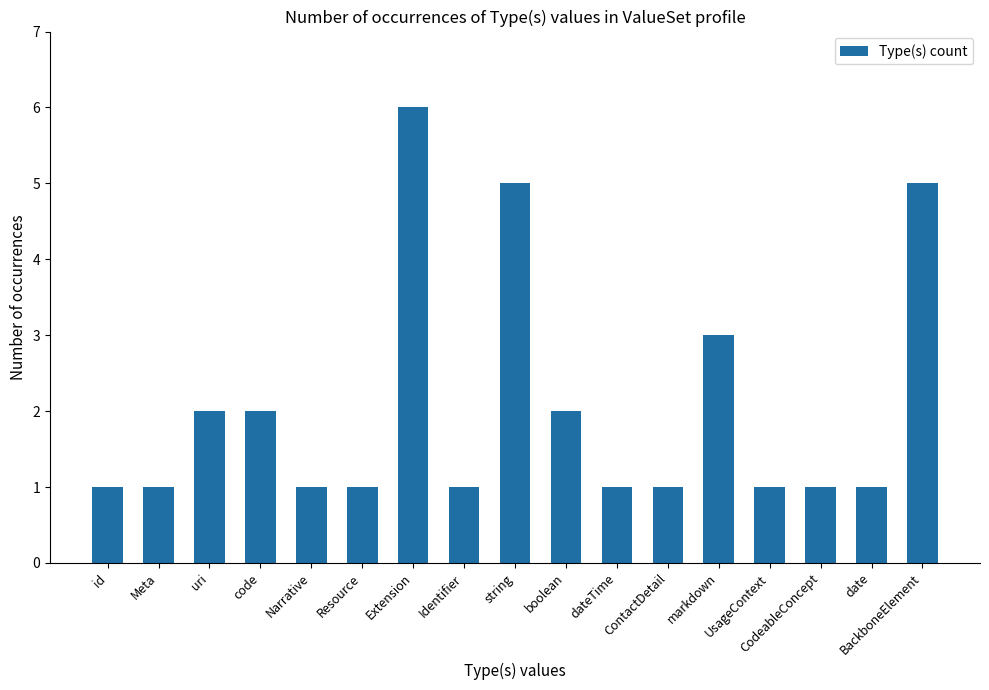

What is the value of the 14th bar from the left?

1